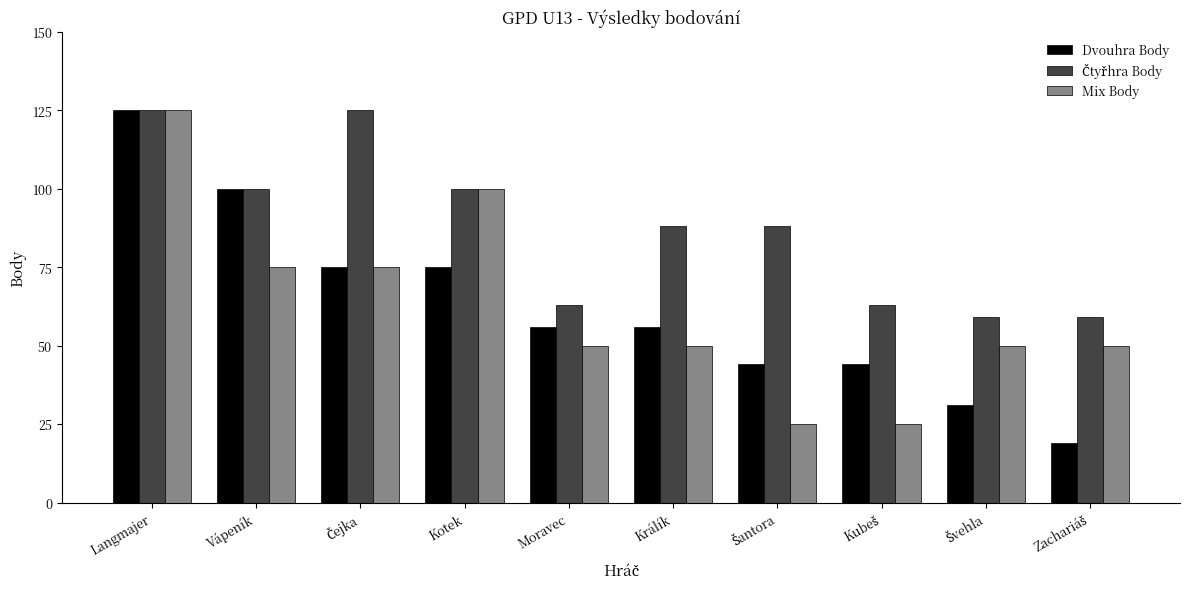

Which series has the widest spread of values?

Dvouhra Body